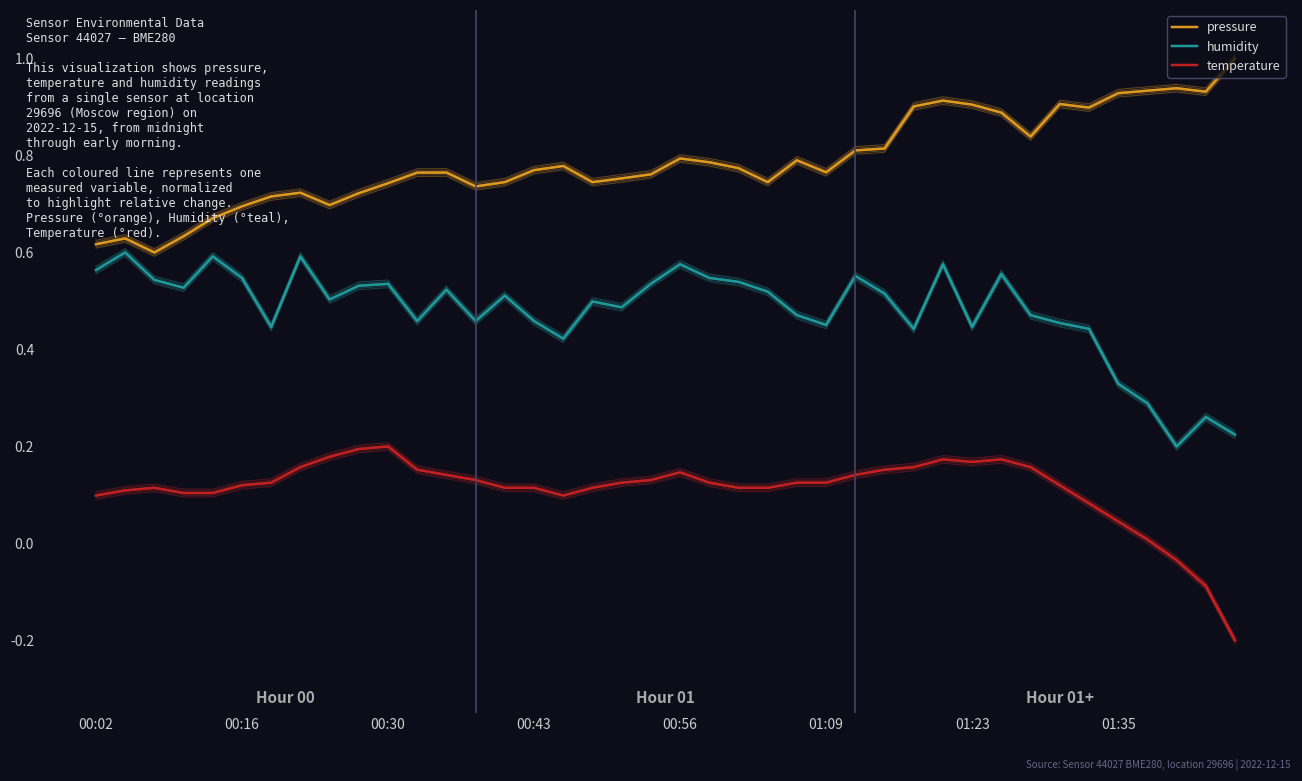

Reading left to right, extract all data points from this chart.

pressure: 0.6	0.6	0.6	0.6	0.7	0.7	0.7	0.7	0.7	0.7	0.7	0.8	0.8	0.7	0.7	0.8	0.8	0.7	0.8	0.8	0.8	0.8	0.8	0.7	0.8	0.8	0.8	0.8	0.9	0.9	0.9	0.9	0.8	0.9	0.9	0.9	0.9	0.9	0.9	1.0
humidity: 0.6	0.6	0.5	0.5	0.6	0.5	0.4	0.6	0.5	0.5	0.5	0.5	0.5	0.5	0.5	0.5	0.4	0.5	0.5	0.5	0.6	0.5	0.5	0.5	0.5	0.5	0.6	0.5	0.4	0.6	0.4	0.6	0.5	0.5	0.4	0.3	0.3	0.2	0.3	0.2
temperature: 0.1	0.1	0.1	0.1	0.1	0.1	0.1	0.2	0.2	0.2	0.2	0.2	0.1	0.1	0.1	0.1	0.1	0.1	0.1	0.1	0.1	0.1	0.1	0.1	0.1	0.1	0.1	0.2	0.2	0.2	0.2	0.2	0.2	0.1	0.1	0.0	0.0	-0.0	-0.1	-0.2